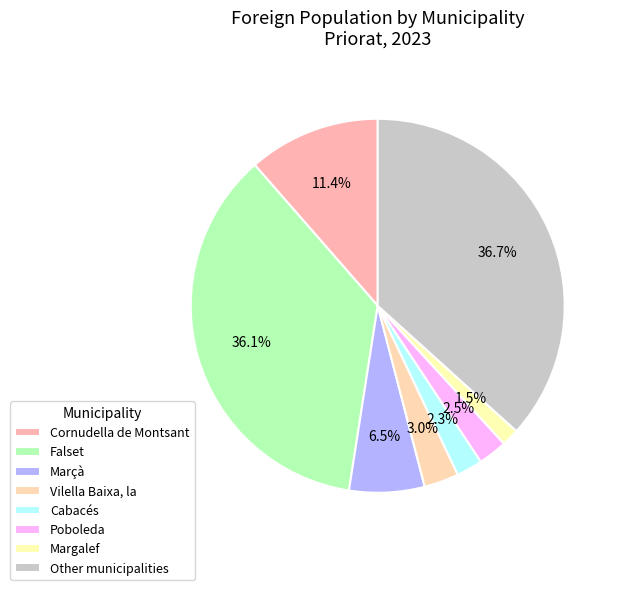

To the nearest percent, what portion does Marçà represent?

7%